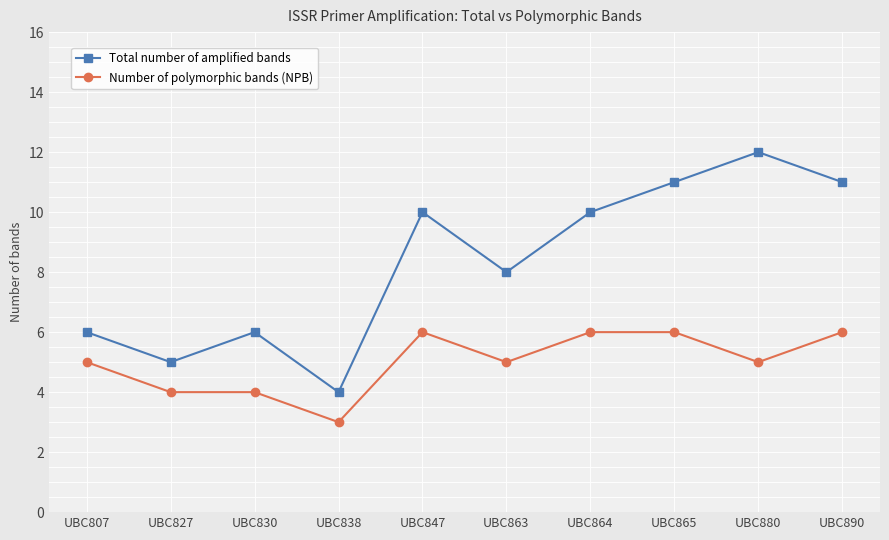

Read the Total number of amplified bands value at UBC865.

11